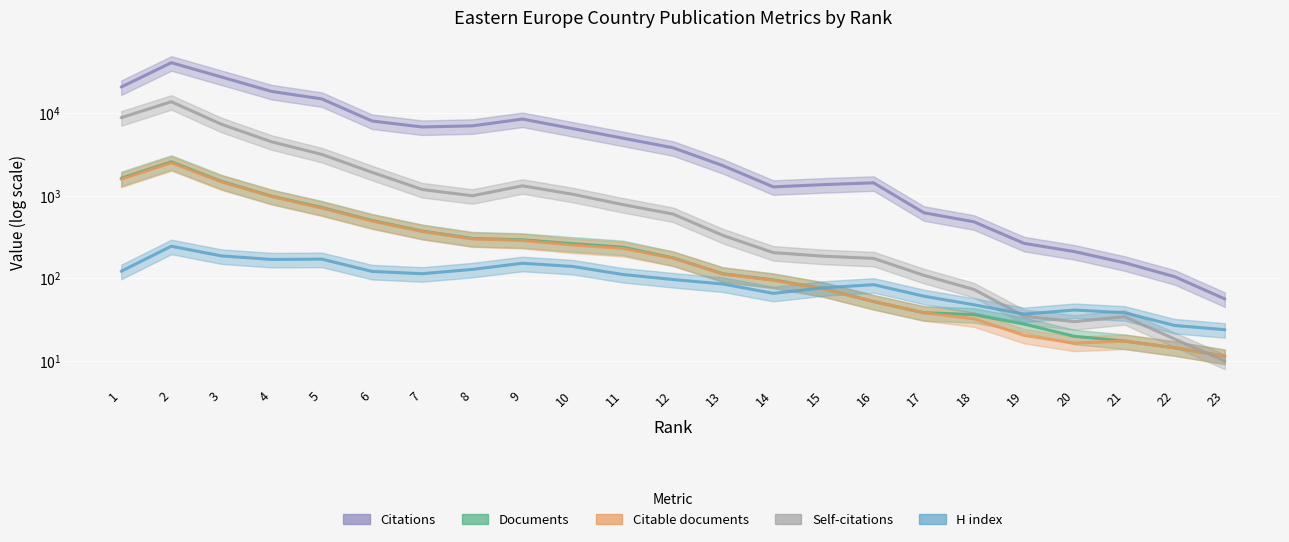

List the series in order of their peak value, highest first.

Citations, Self-citations, Documents, Citable documents, H index